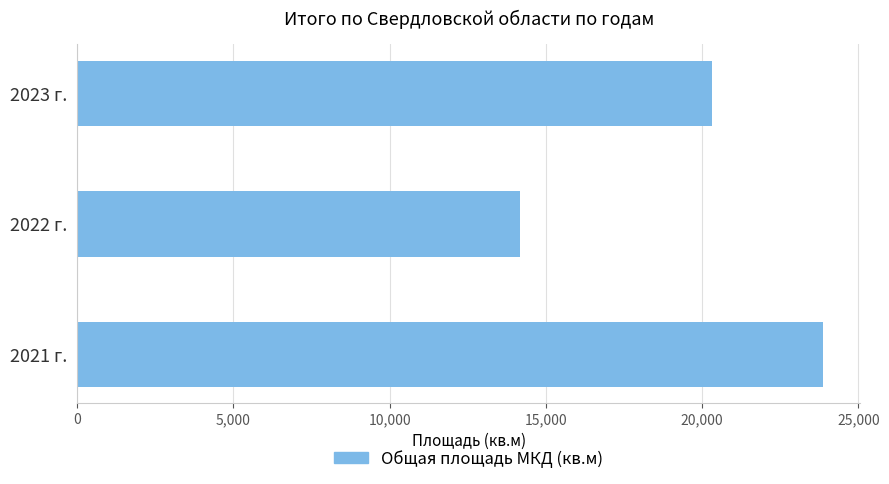

Read the value at 2021 г..

23862.6